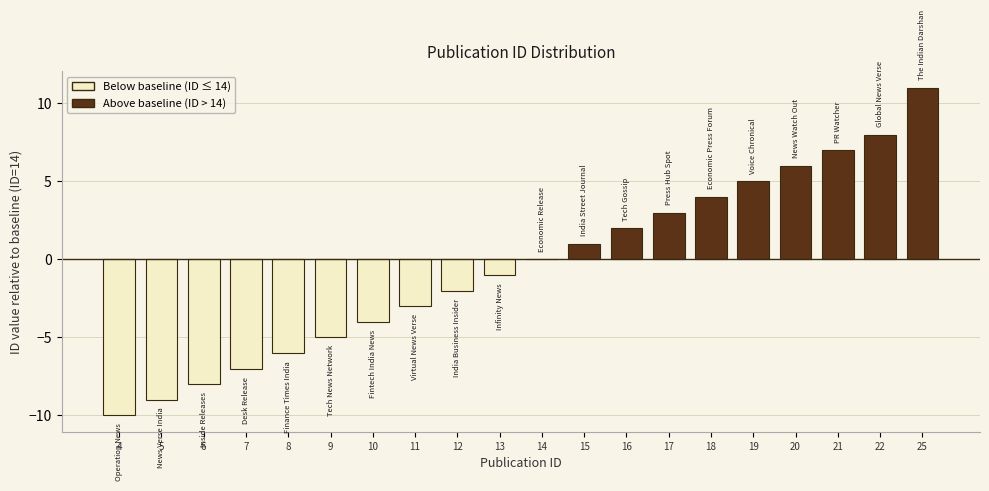

What is the change in value from 13 to 14?

+1